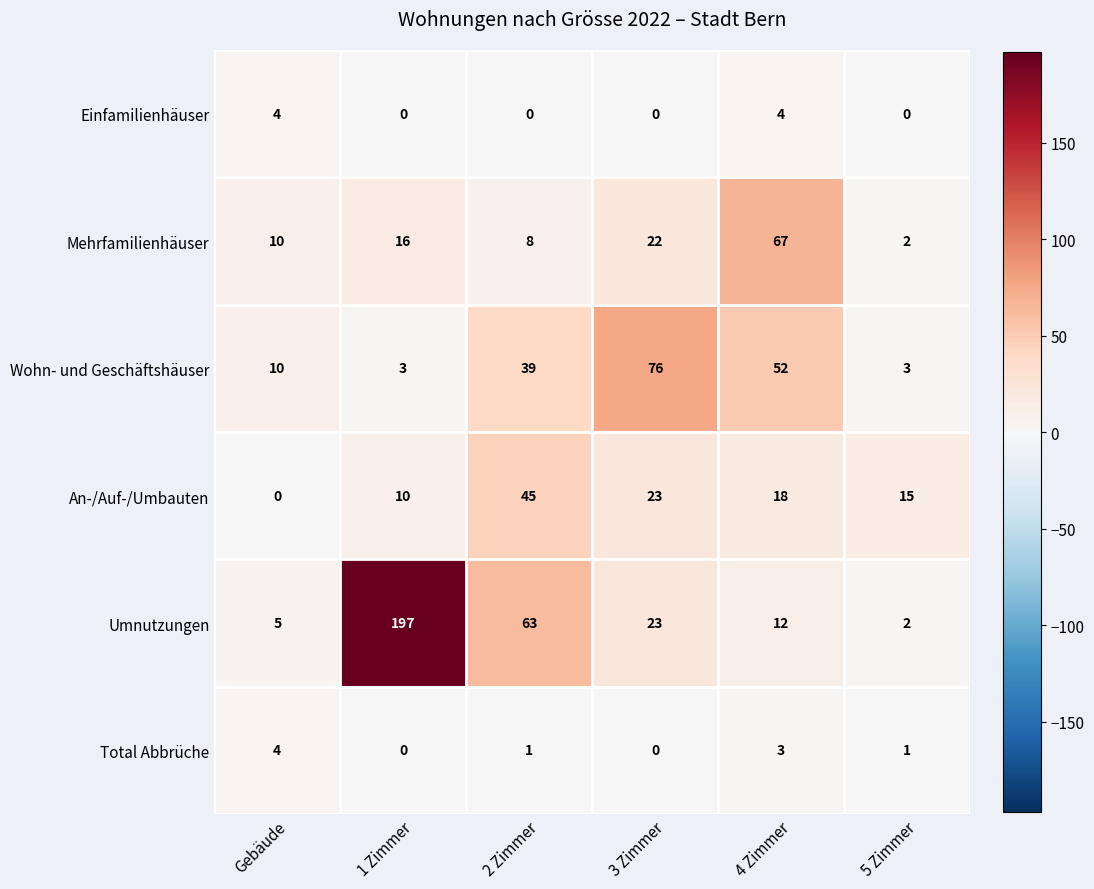

Is the value of Total Abbrüche at 3 Zimmer greater than the value of Wohn- und Geschäftshäuser at 1 Zimmer?

No